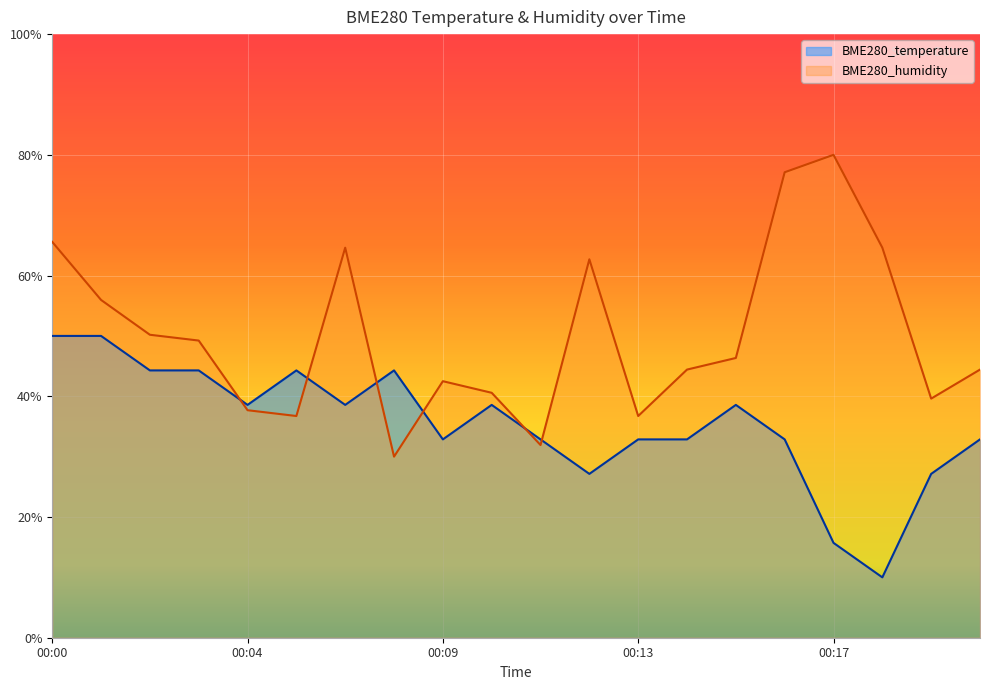

What is the total value across all series at 00:15?

0.8